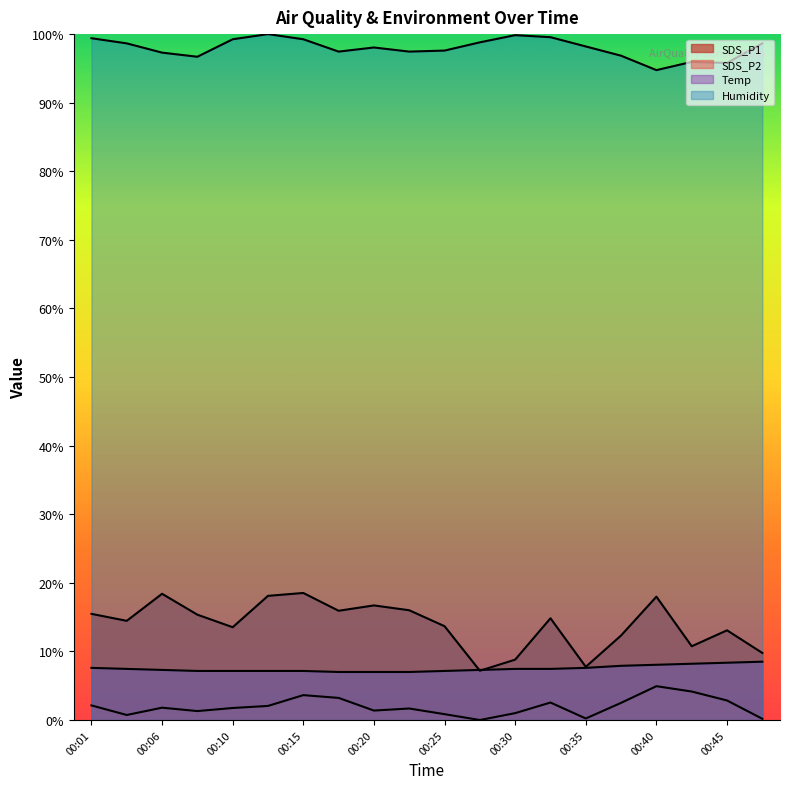

Where does the SDS_P1 series first go above 14?

00:01